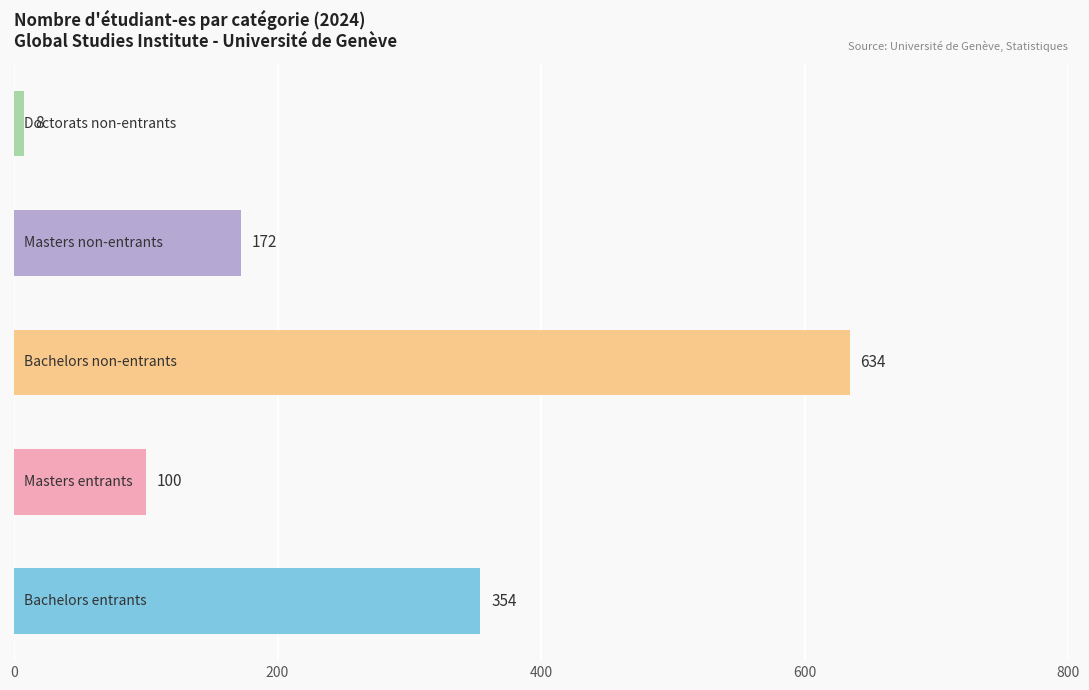

What is the minimum value shown in the chart?

8